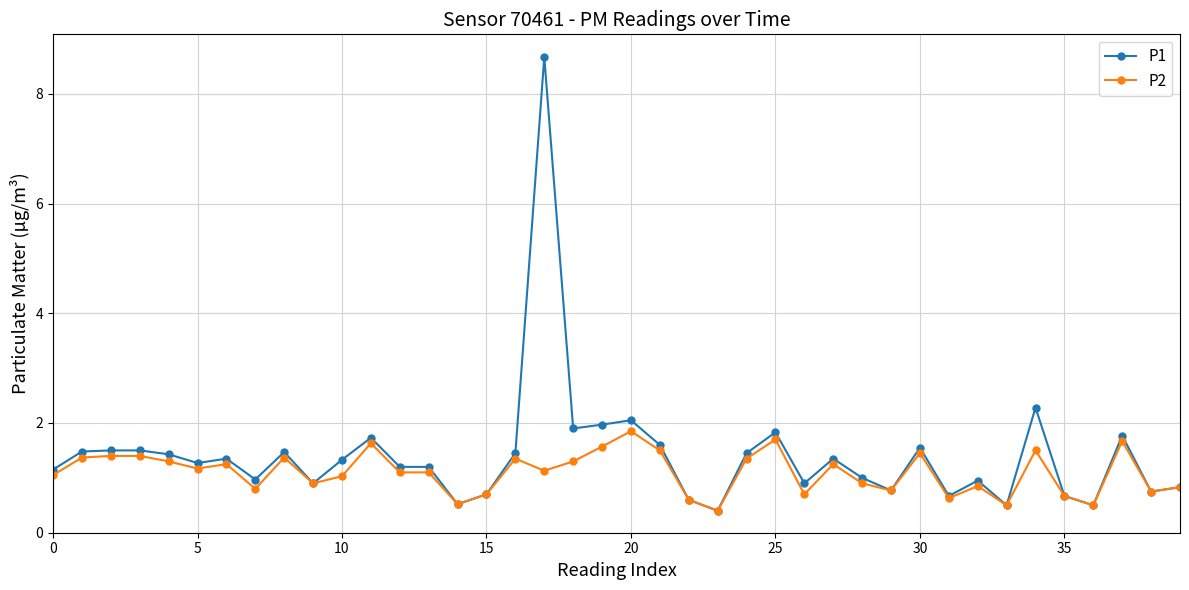

What is the minimum value shown in the chart?

0.4